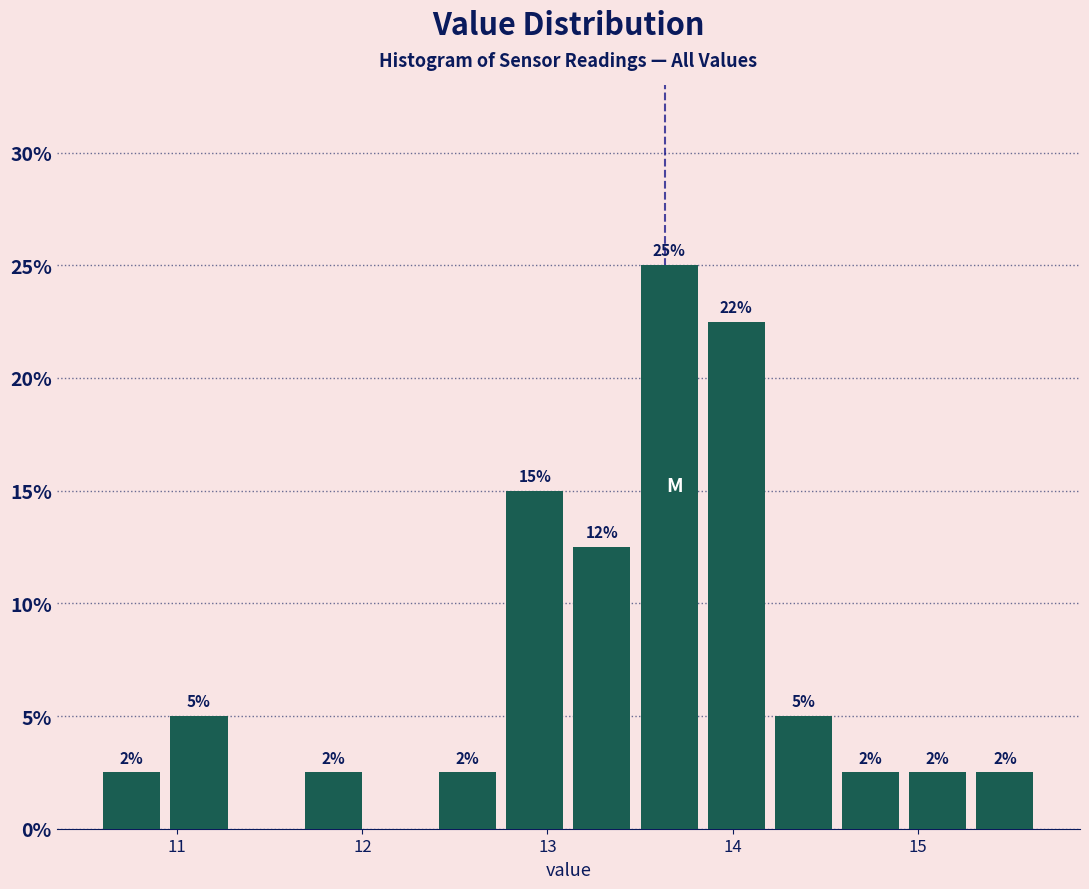

Read against the x-axis, roughly where is the centre of the tallest bar?

13.7